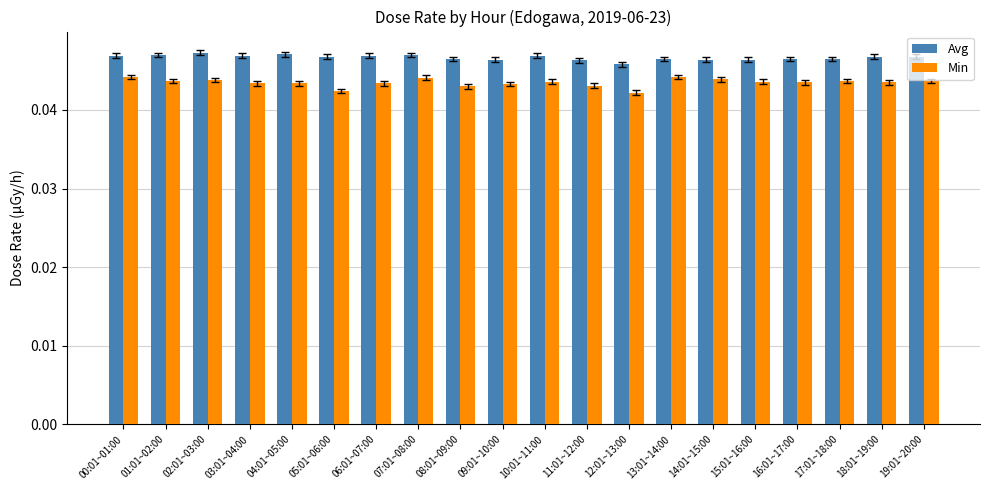

Which series has the largest total across all categories?

Avg